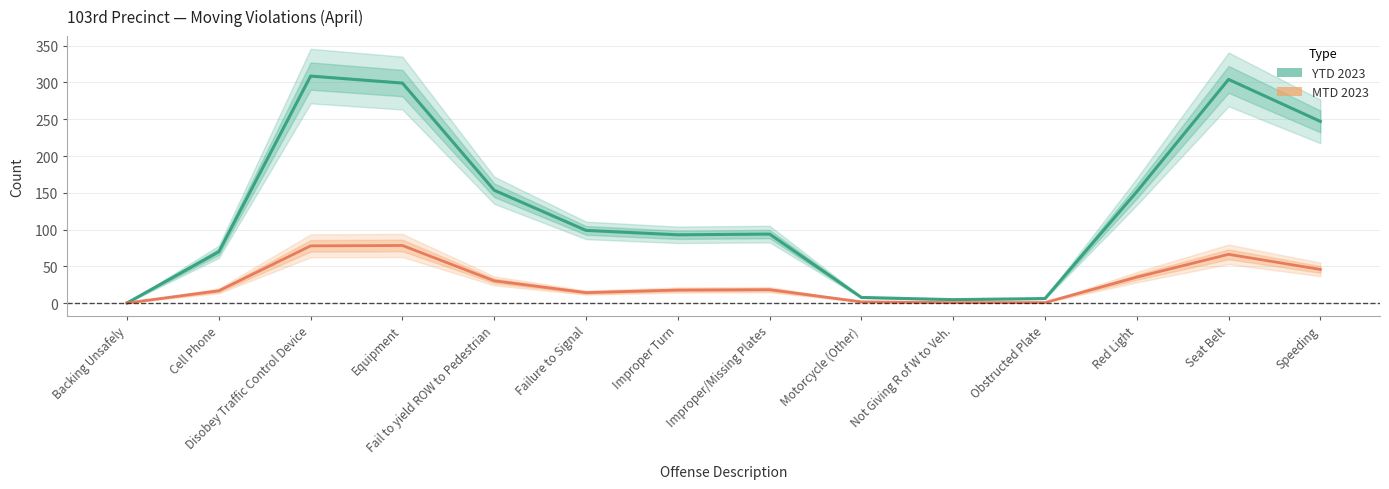

Where is YTD 2023 nearest to the value 154?

Fail to yield ROW to Pedestrian